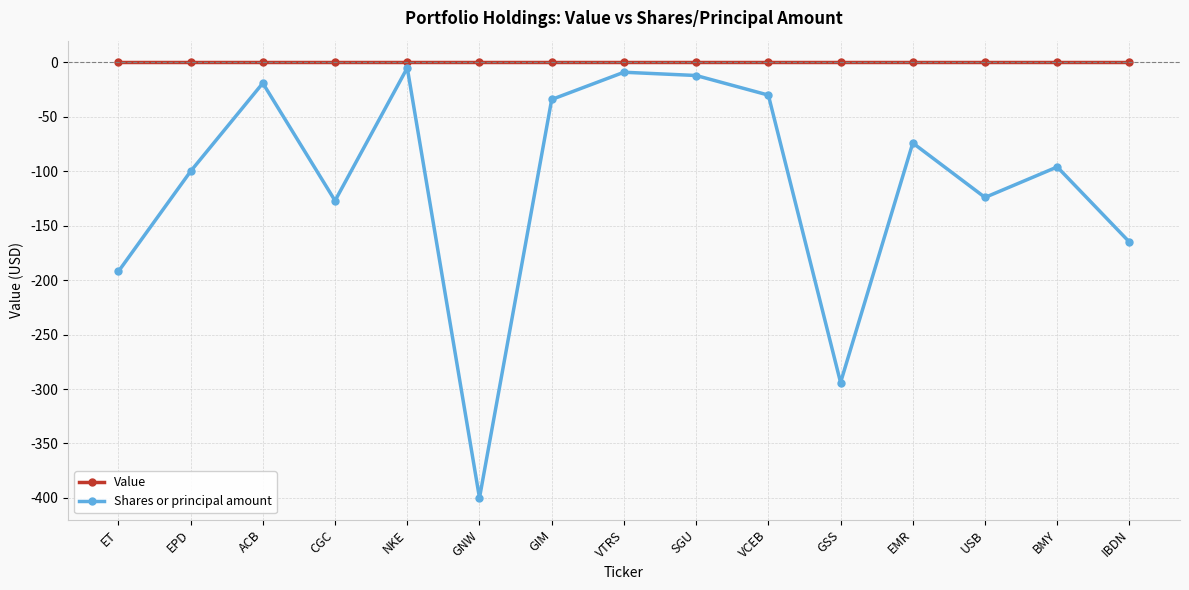

Rank the series at EPD from highest to lowest value.

Value, Shares or principal amount